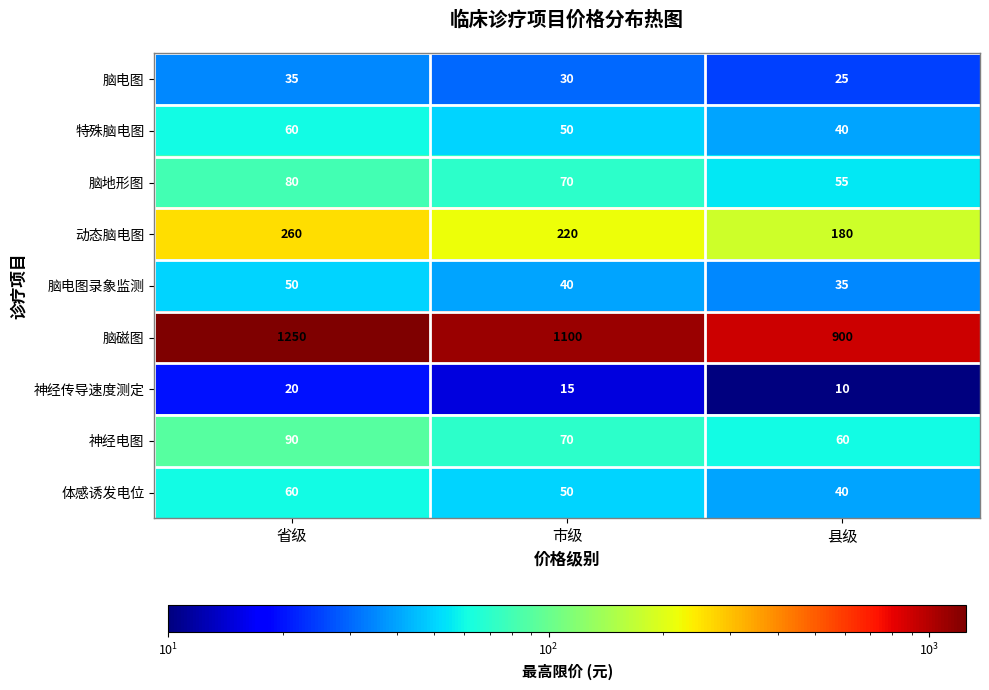

What is the sum of the 动态脑电图 values at 市级 and 省级?

480